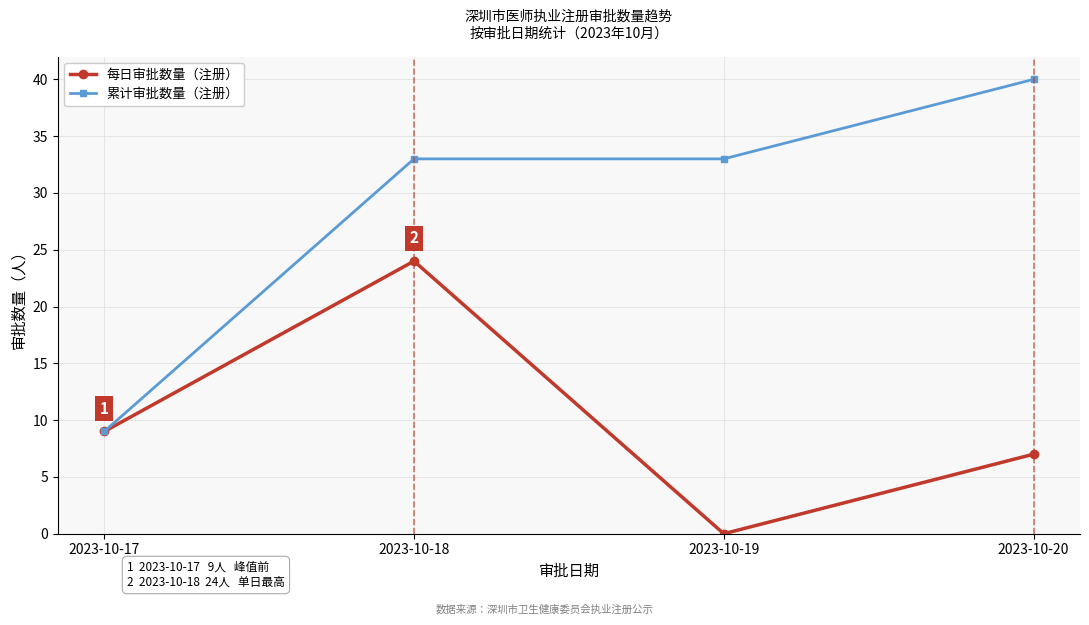

What is the sum of the 累计审批数量（注册） values at 2023-10-18 and 2023-10-20?

73